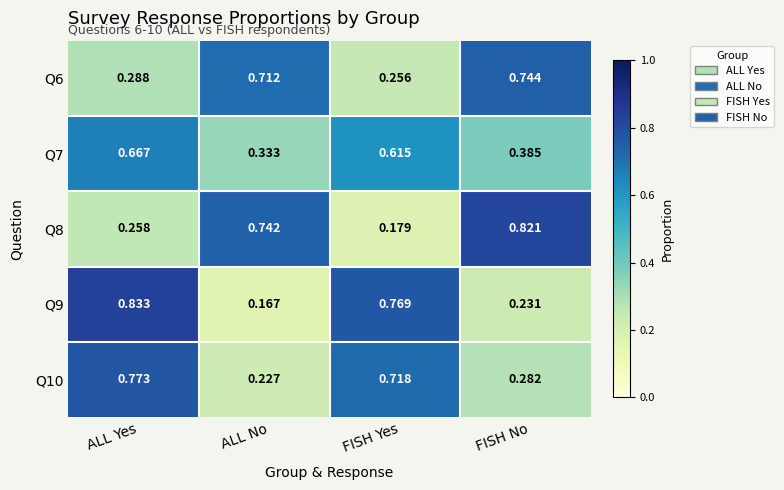

Where is Q10 nearest to the value 0?

ALL No